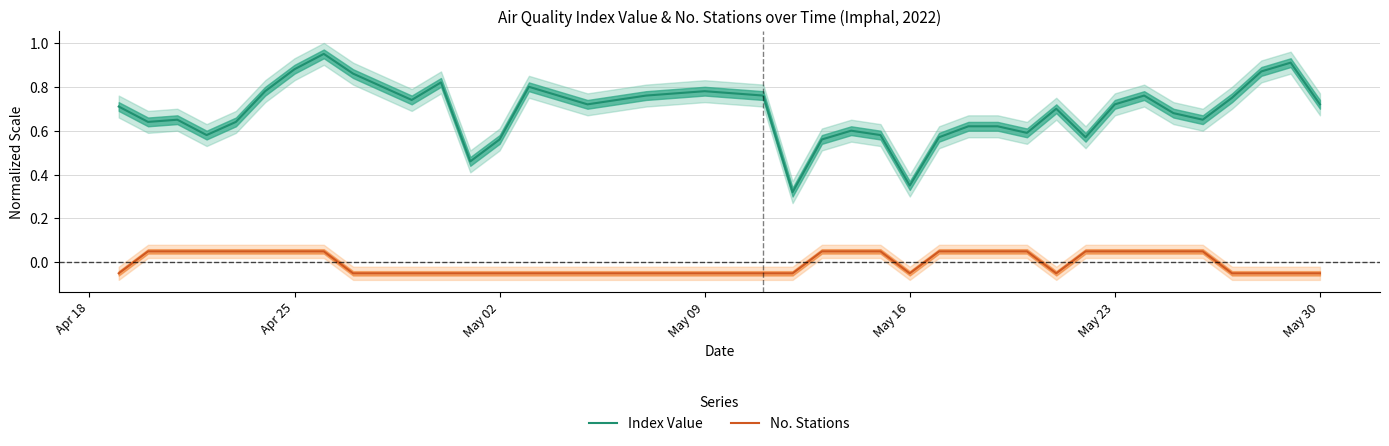

Which series has the largest total across all categories?

Index Value